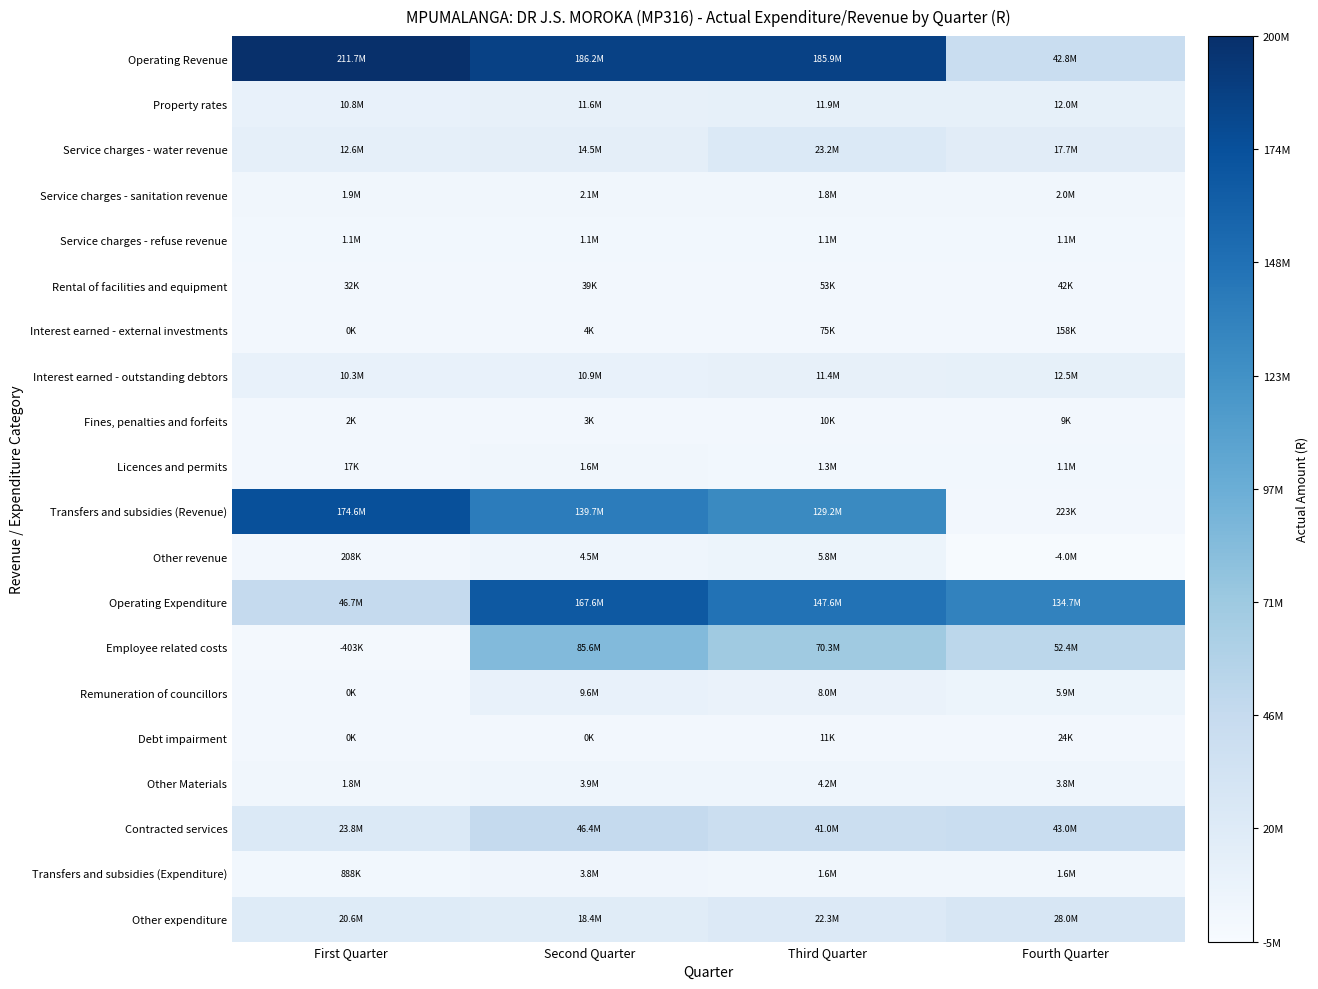

At which category is the sum across all series the highest?

Second Quarter